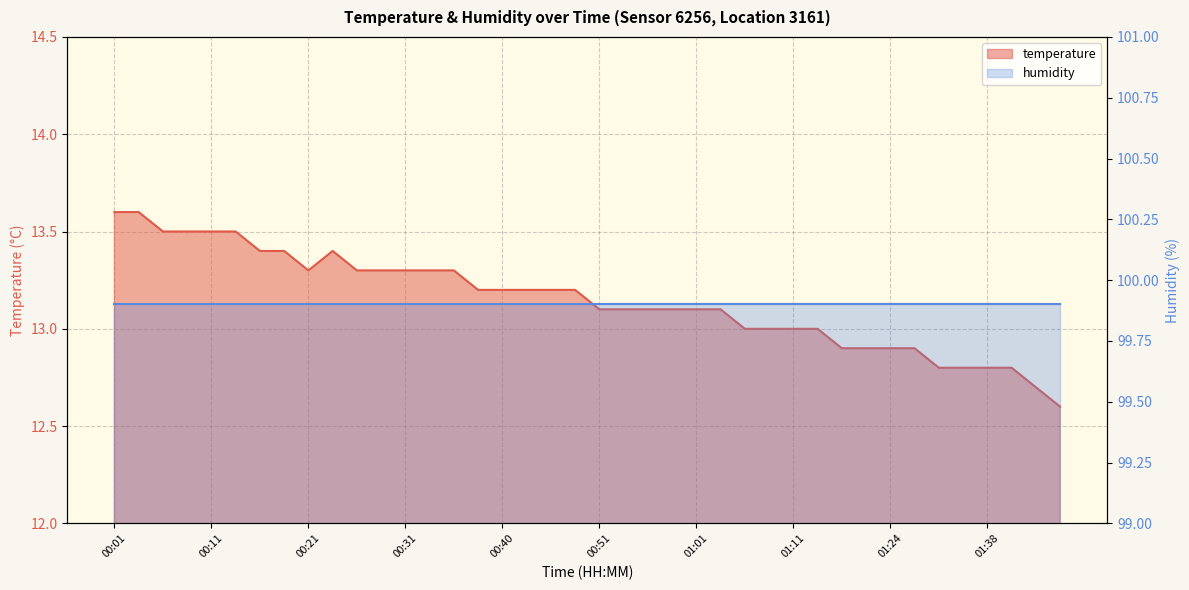

How many points are lower than both their immediate neighbors (excluding endpoints)?

1